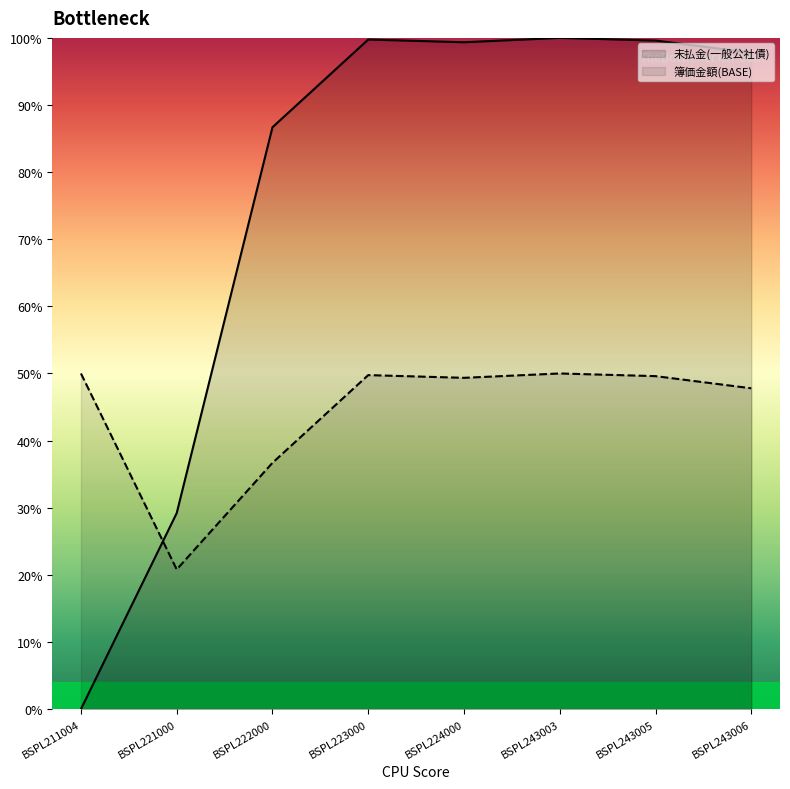

The chart shows a value of 99.4 at BSPL224000. True or false?

True